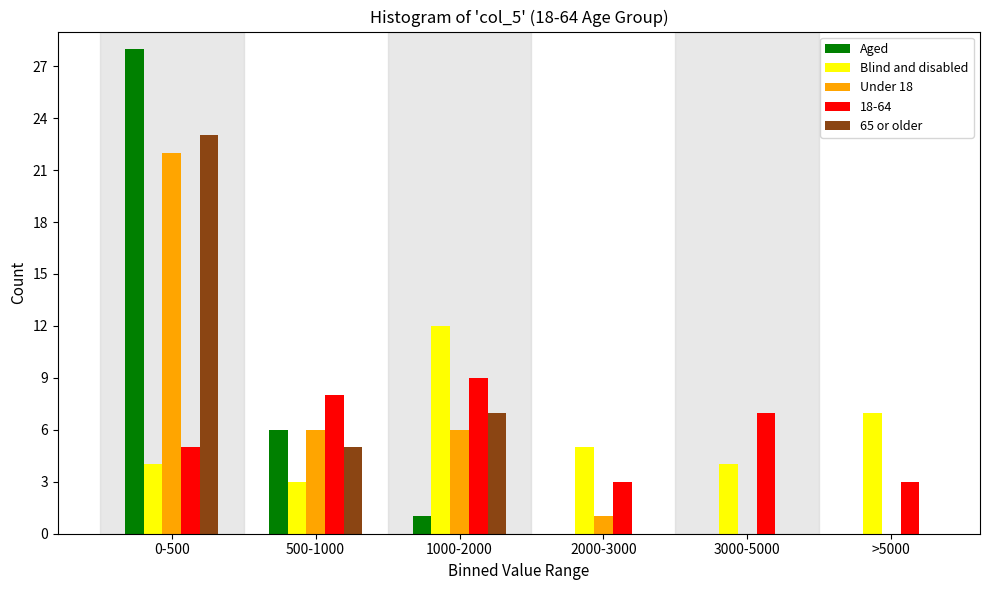

Reading left to right, list all the values displayed in this chart.

Aged: 0-500=28	500-1000=6	1000-2000=1	2000-3000=0	3000-5000=0	>5000=0
Blind and disabled: 0-500=4	500-1000=3	1000-2000=12	2000-3000=5	3000-5000=4	>5000=7
Under 18: 0-500=22	500-1000=6	1000-2000=6	2000-3000=1	3000-5000=0	>5000=0
18-64: 0-500=5	500-1000=8	1000-2000=9	2000-3000=3	3000-5000=7	>5000=3
65 or older: 0-500=23	500-1000=5	1000-2000=7	2000-3000=0	3000-5000=0	>5000=0